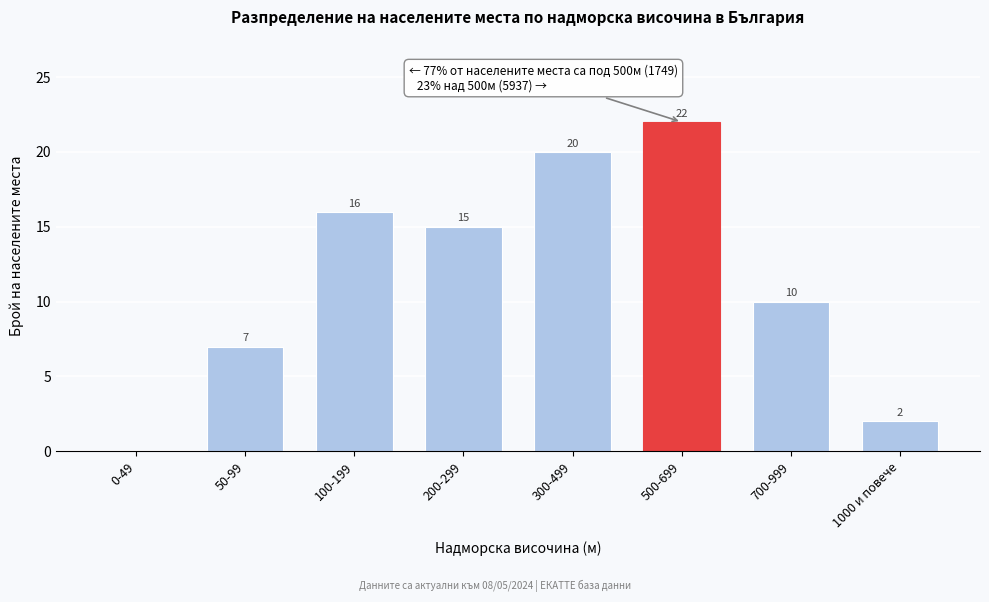

Reading left to right, transcribe all the data shown in this chart.

0-49=0	50-99=7	100-199=16	200-299=15	300-499=20	500-699=22	700-999=10	1000 и повече=2